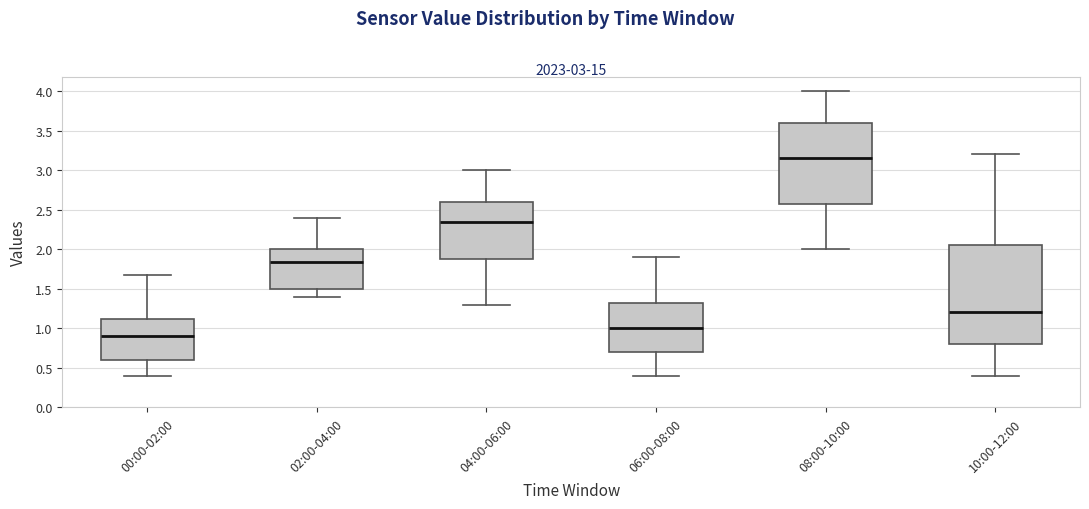

Which box's median line is the lowest?

00:00-02:00